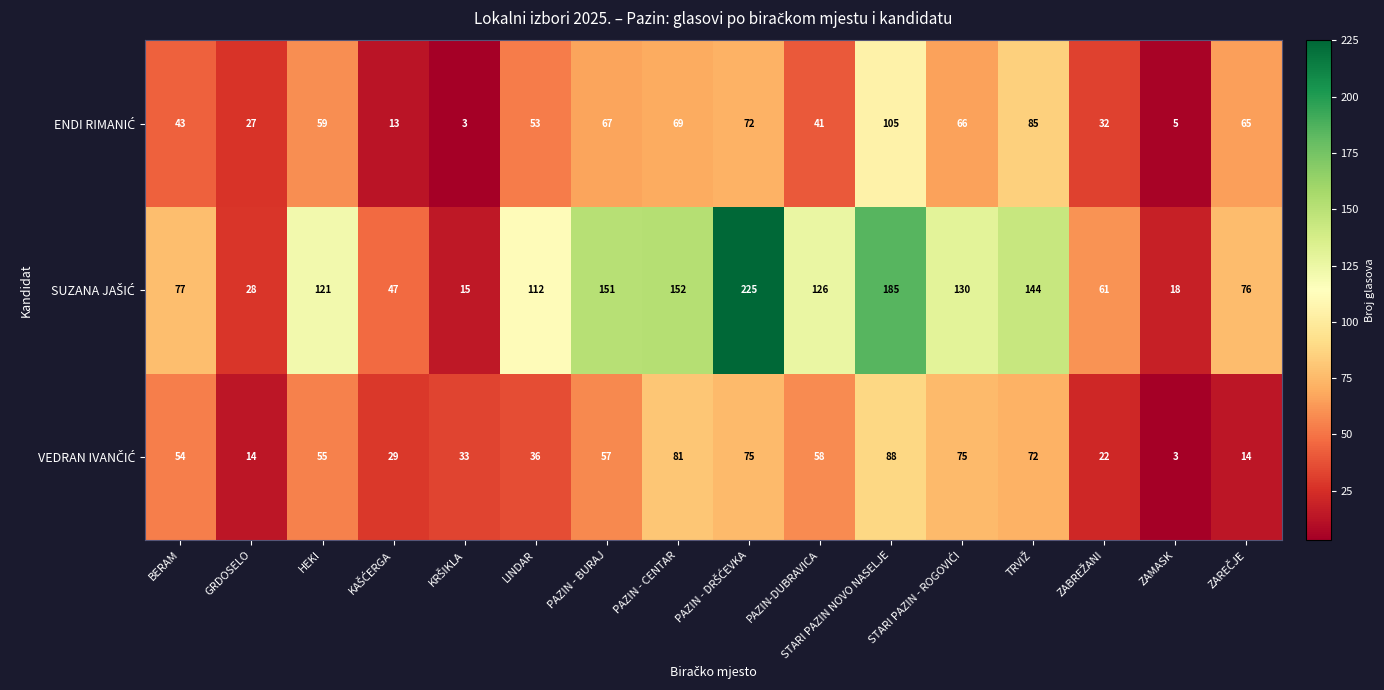

What is the spread (max minus min) of values at GRDOSELO?

14